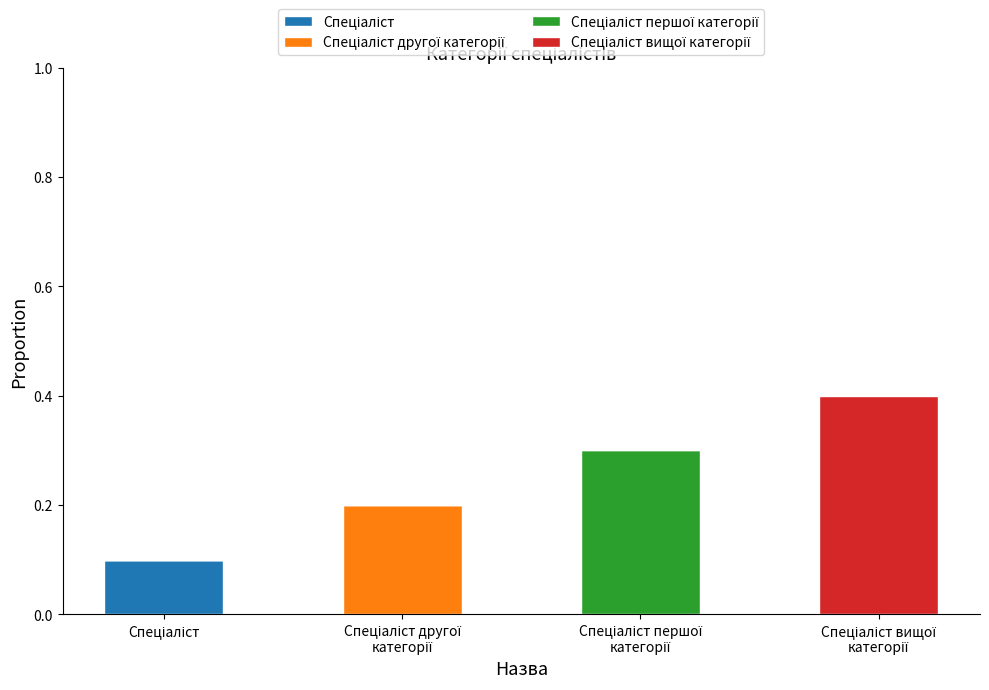

How many Спеціаліст першої категорії values are between 0 and 1?

4